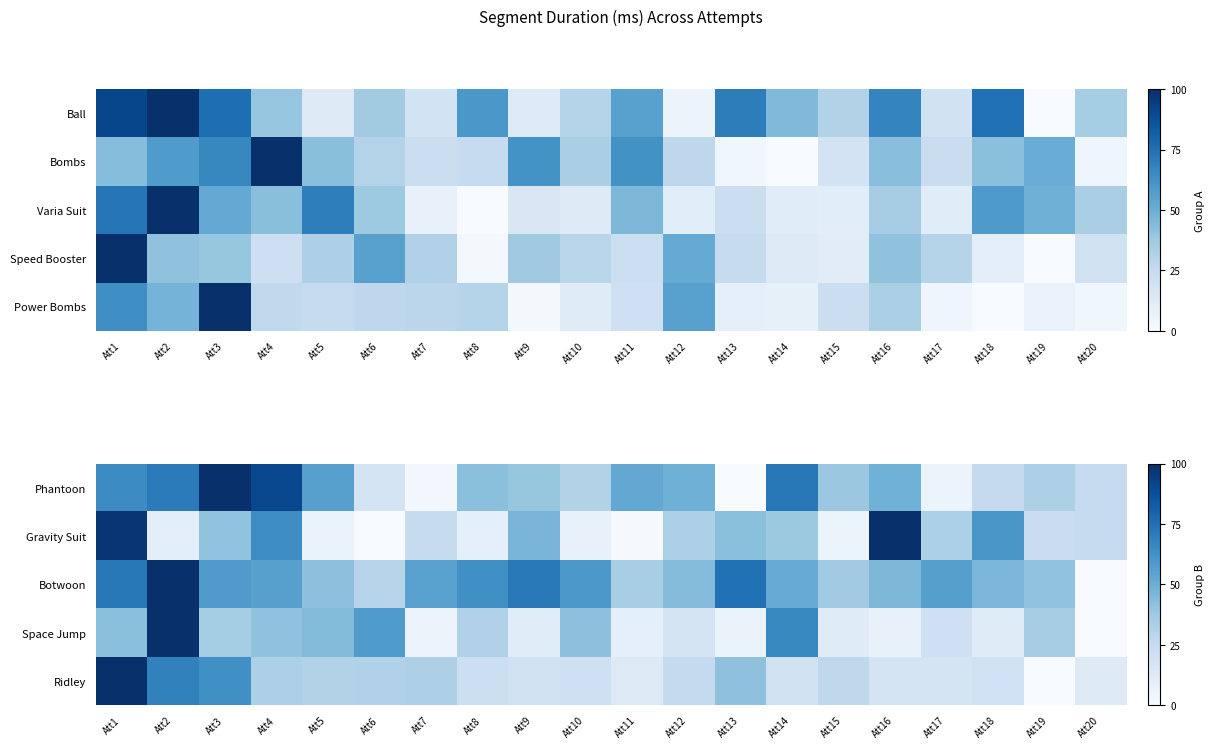

Which series has the widest spread of values?

Phantoon